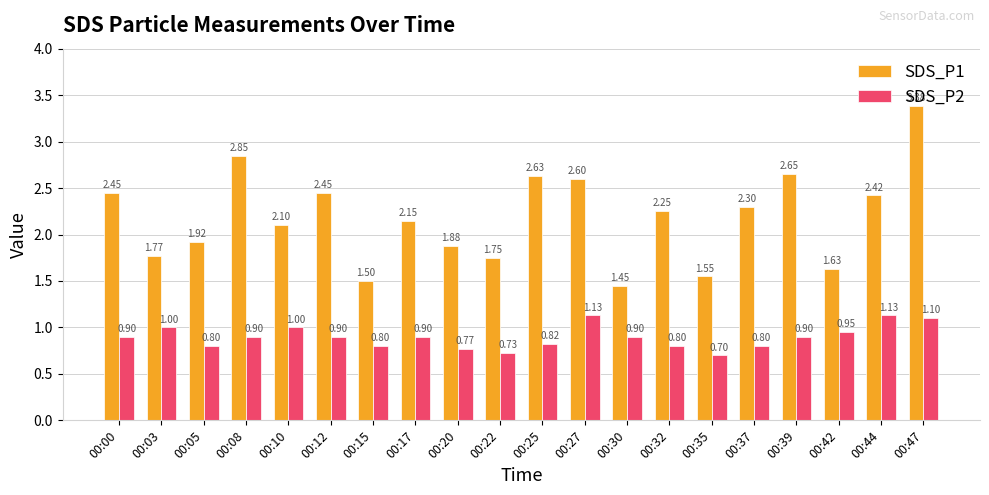

What is the value of the SDS_P2 bar at the 10th from the left?

0.7